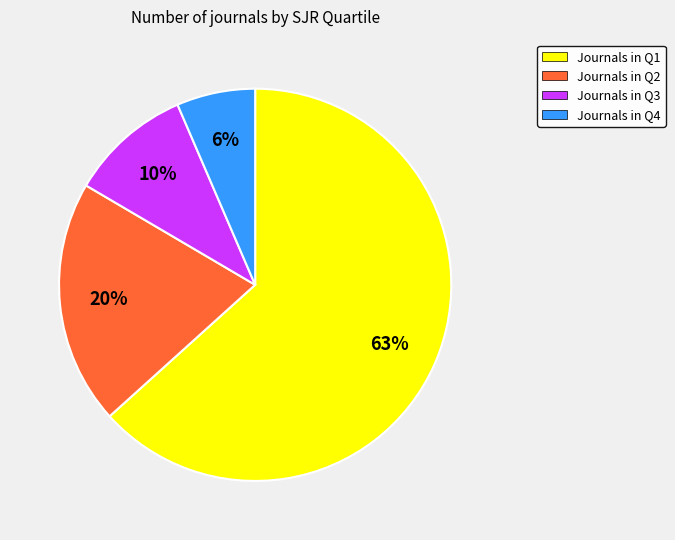

Does any single category account for the majority?

Yes